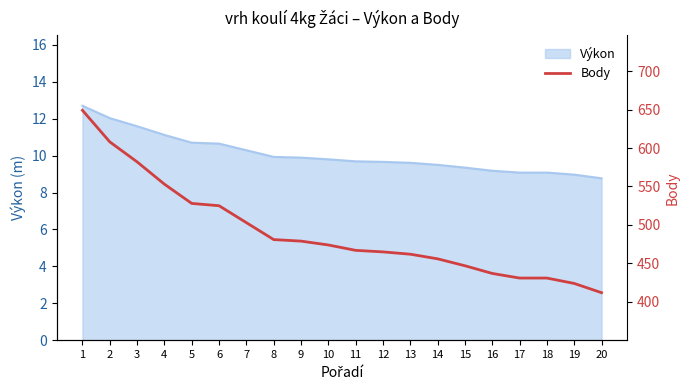

Where is the data nearest to the value 530?

5